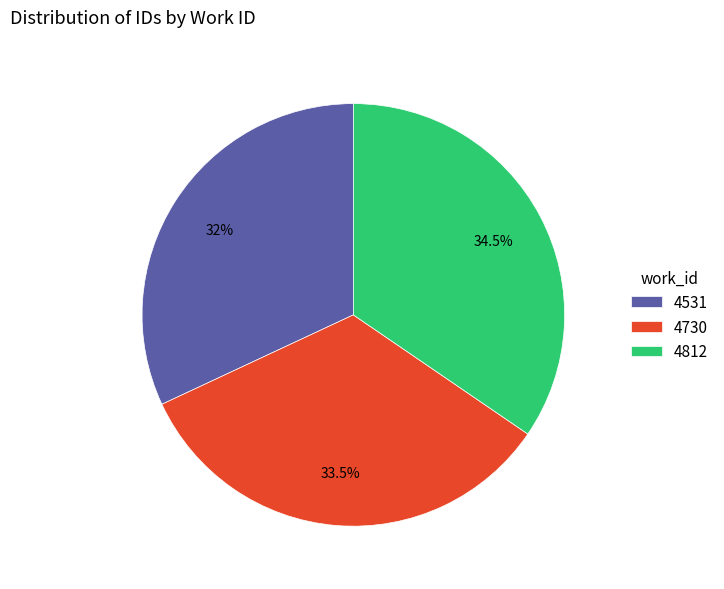

Does 4812 represent more than half of the total?

No